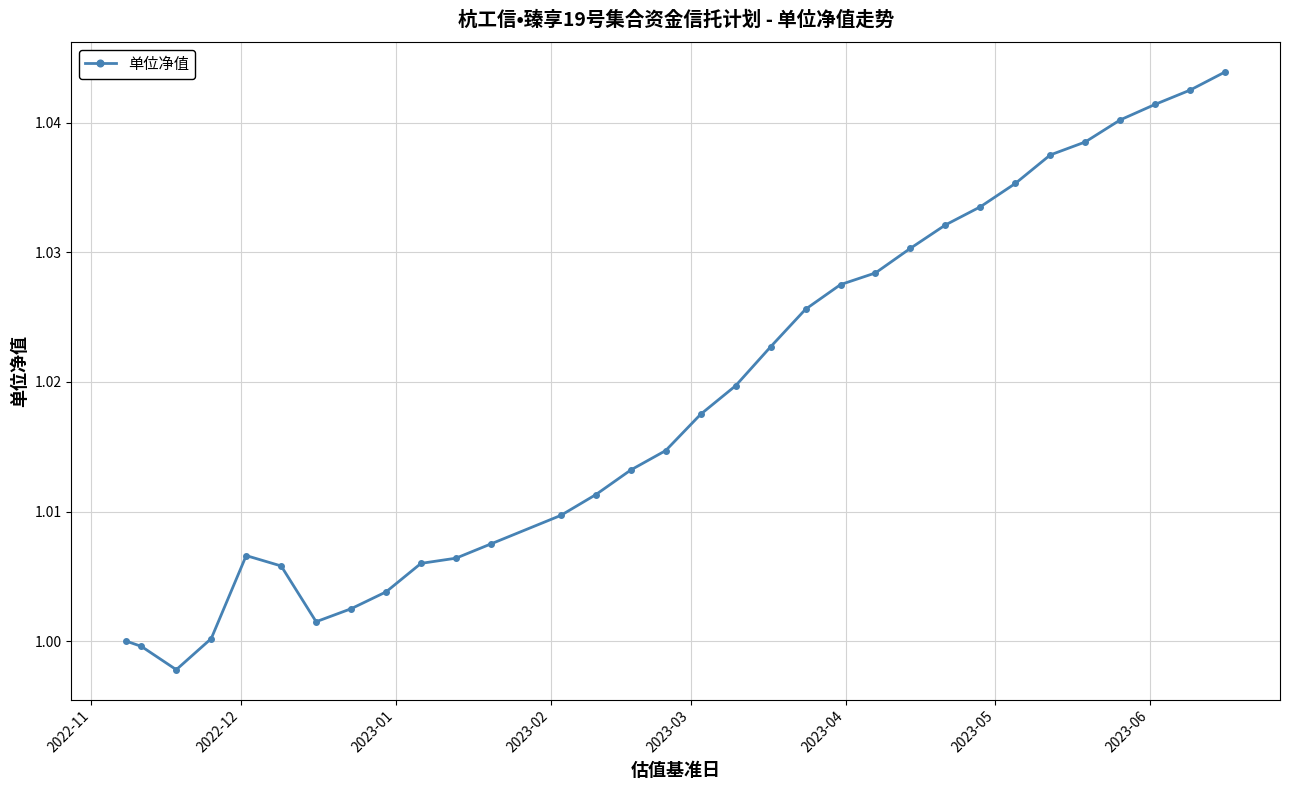

How many series are shown in this chart?

1